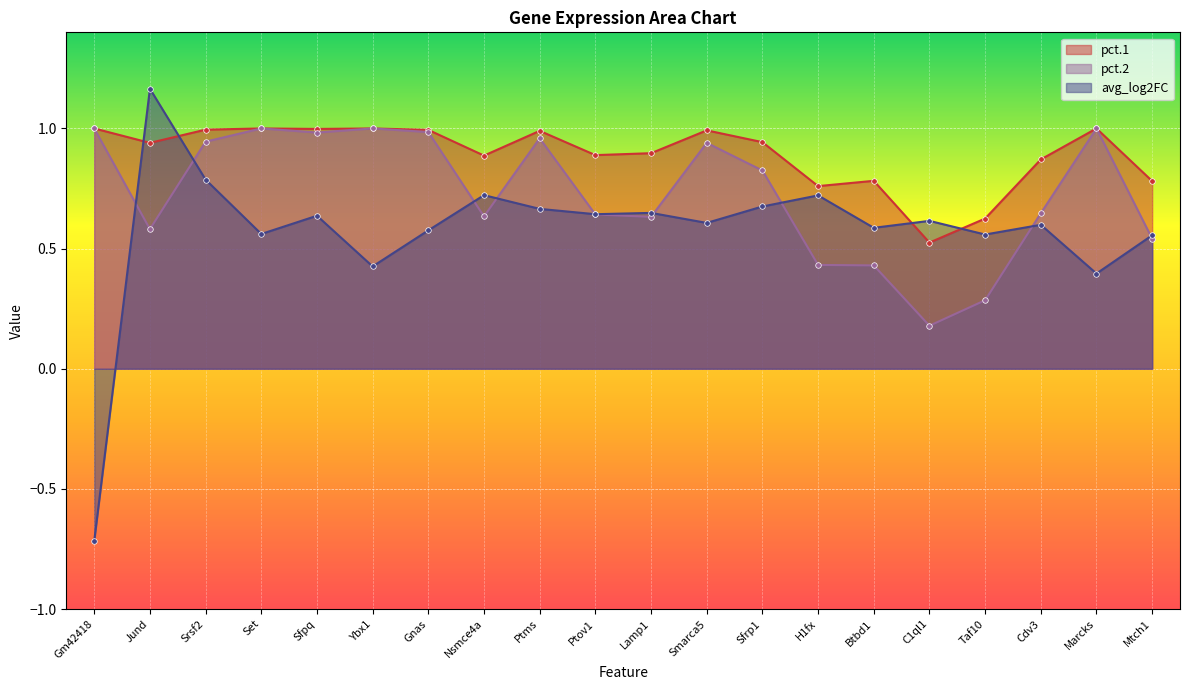

The avg_log2FC series shows 0.6 at Lamp1. True or false?

True